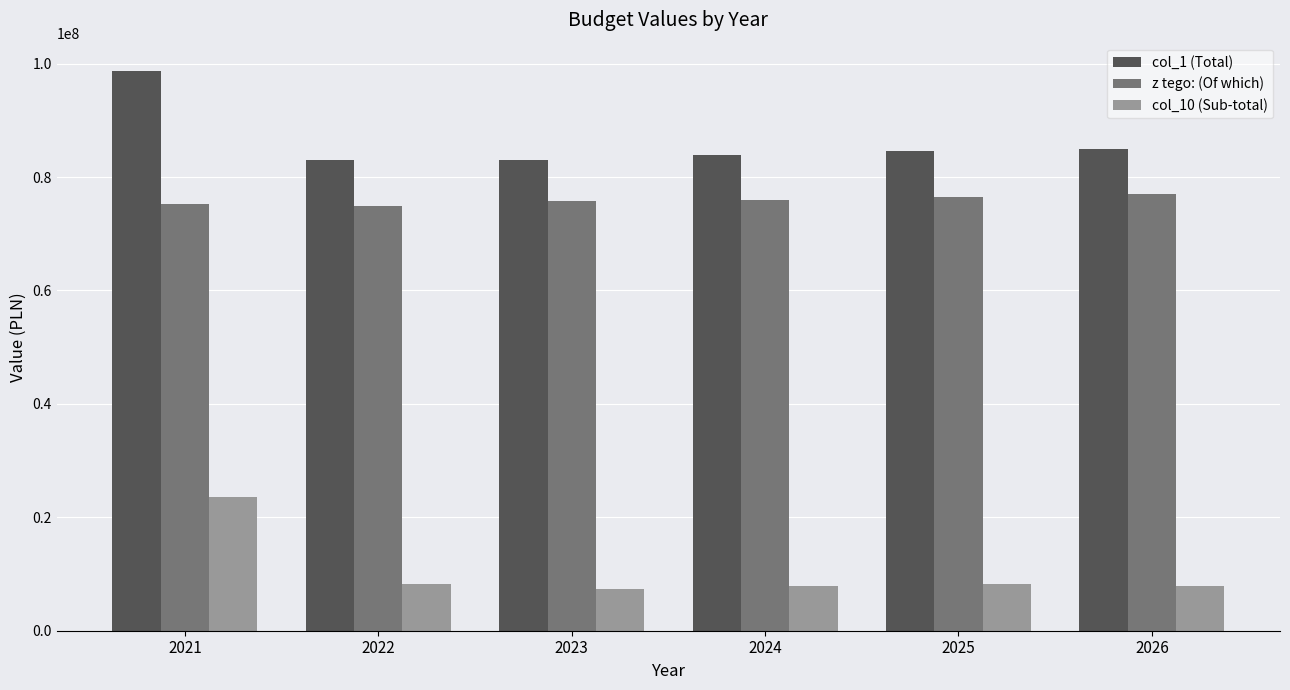

What is the sum of the z tego: (Of which) values at 2024 and 2022?

150903599.3